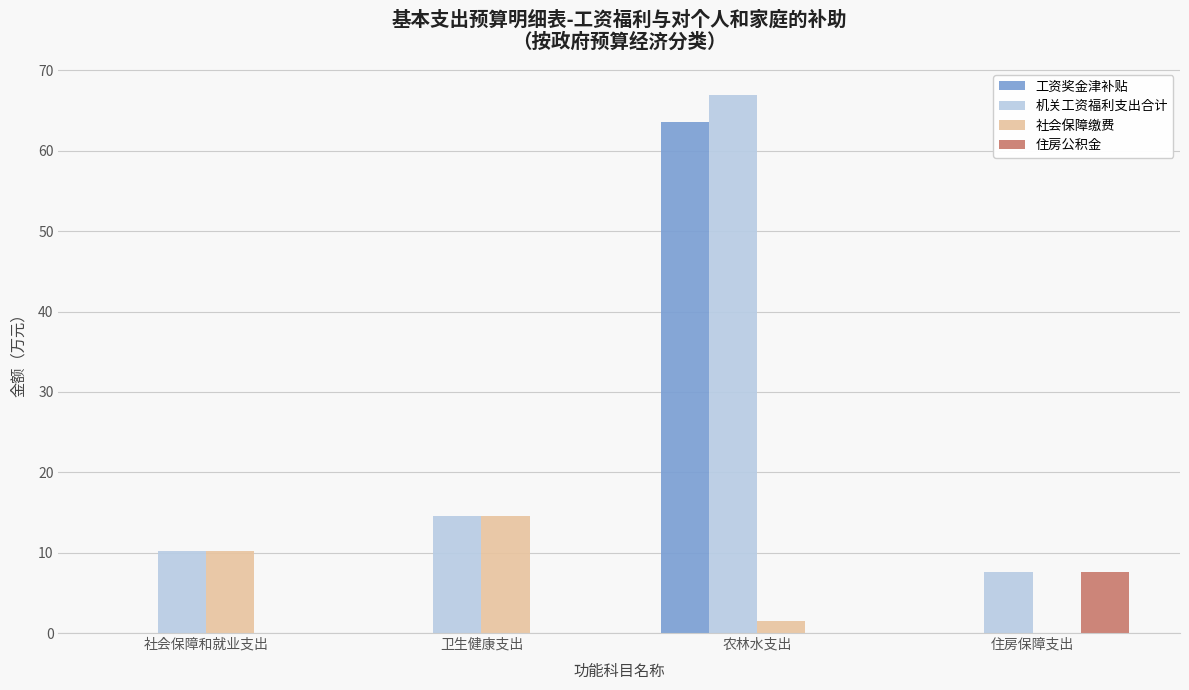

Which series changed the most between 农林水支出 and 住房保障支出?

工资奖金津补贴